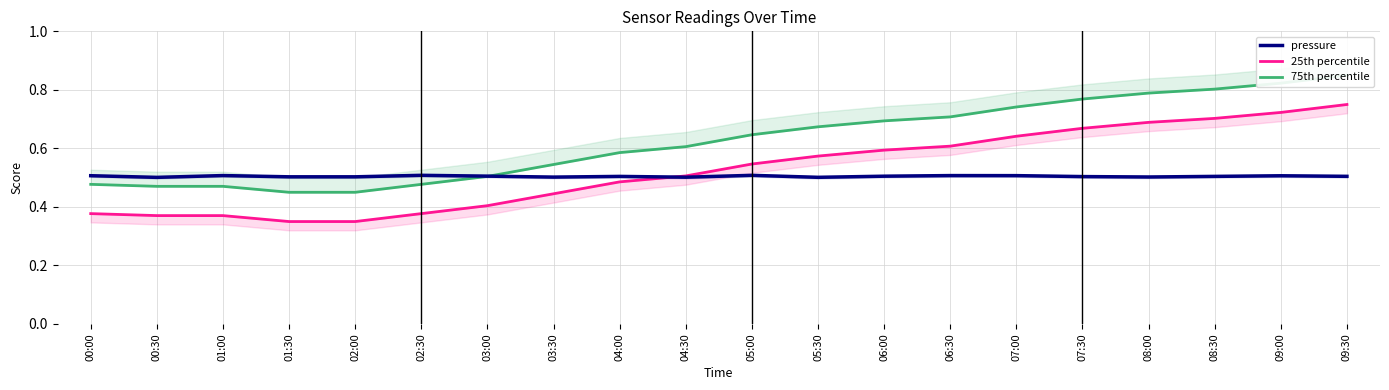

What is the average value of the 25th percentile series?

0.5